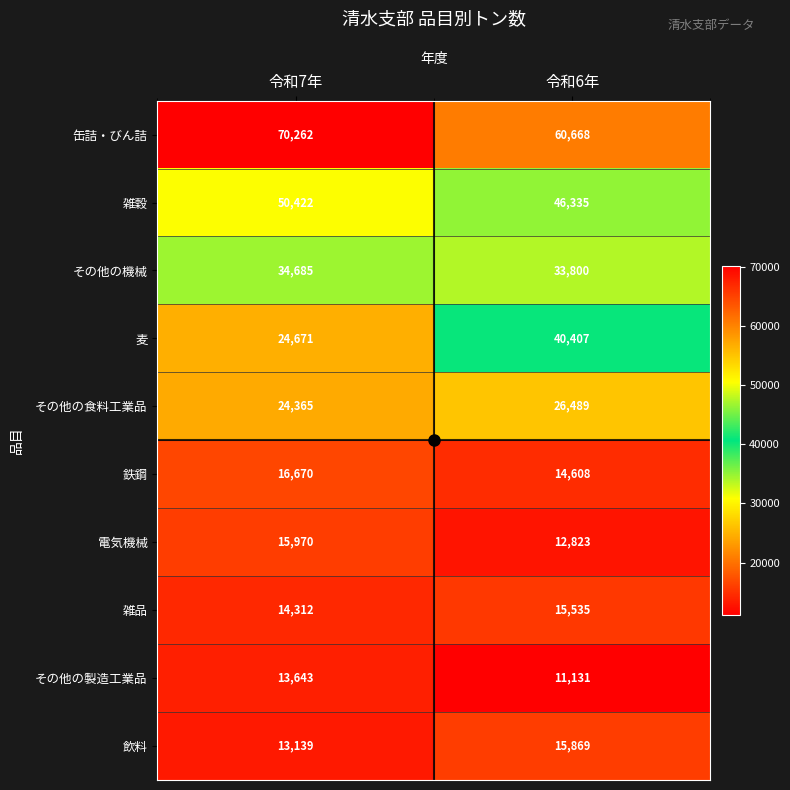

True or false: 缶詰・びん詰 has a value of 124483 at 令和7年.

False